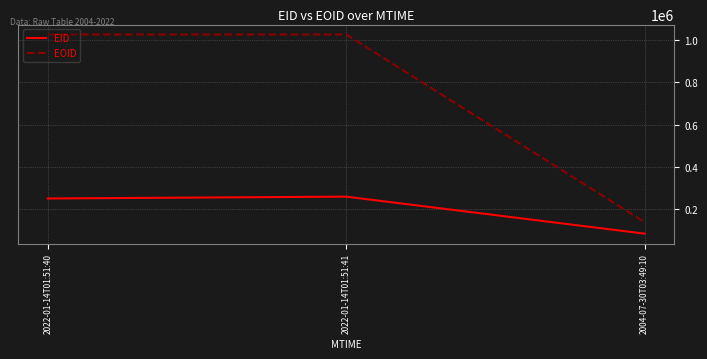

What is the difference between the maximum and second lowest values in the EID series?

8722